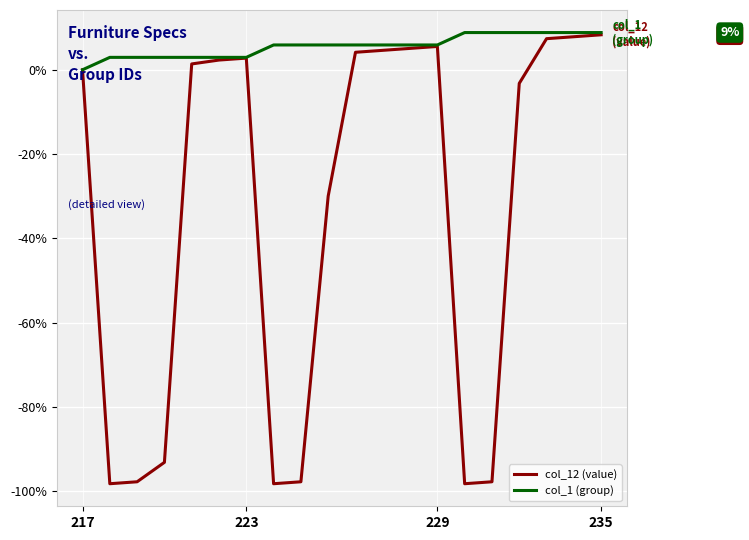

What is the maximum value shown in the chart?

8.8